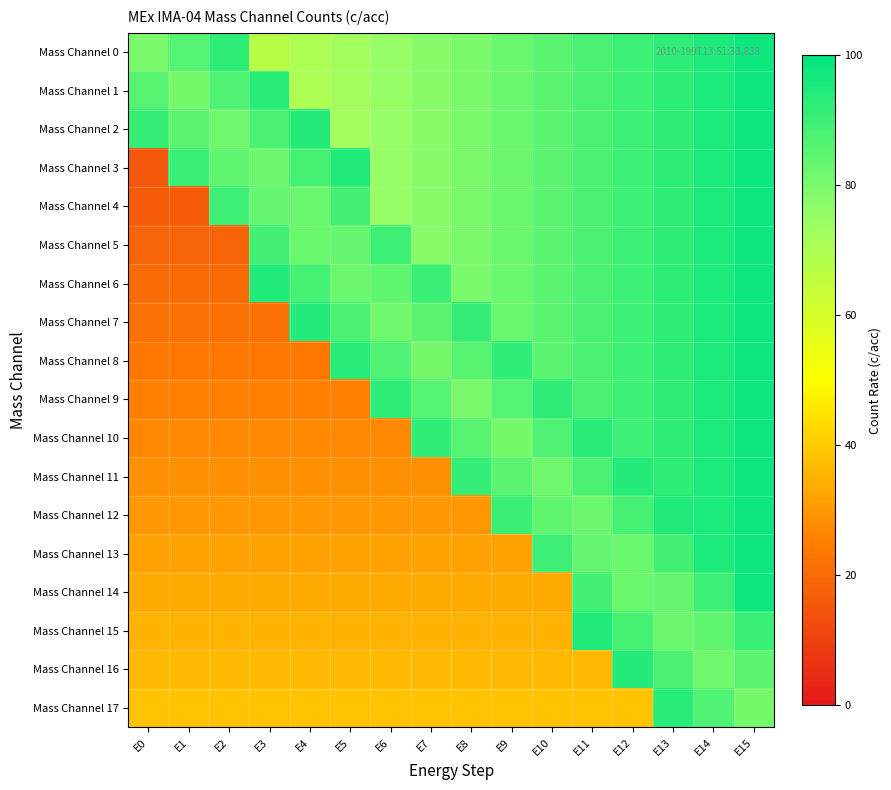

At E2, list the series in order from largest to smallest.

Mass Channel 0, Mass Channel 4, Mass Channel 1, Mass Channel 3, Mass Channel 2, Mass Channel 17, Mass Channel 16, Mass Channel 15, Mass Channel 14, Mass Channel 13, Mass Channel 12, Mass Channel 11, Mass Channel 10, Mass Channel 9, Mass Channel 8, Mass Channel 7, Mass Channel 6, Mass Channel 5